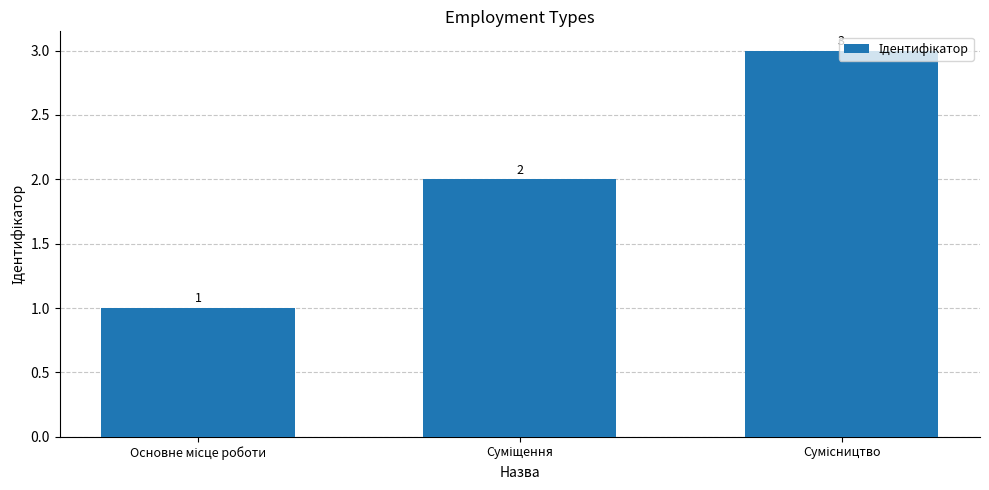

What is the value of the 3rd bar from the left?

3